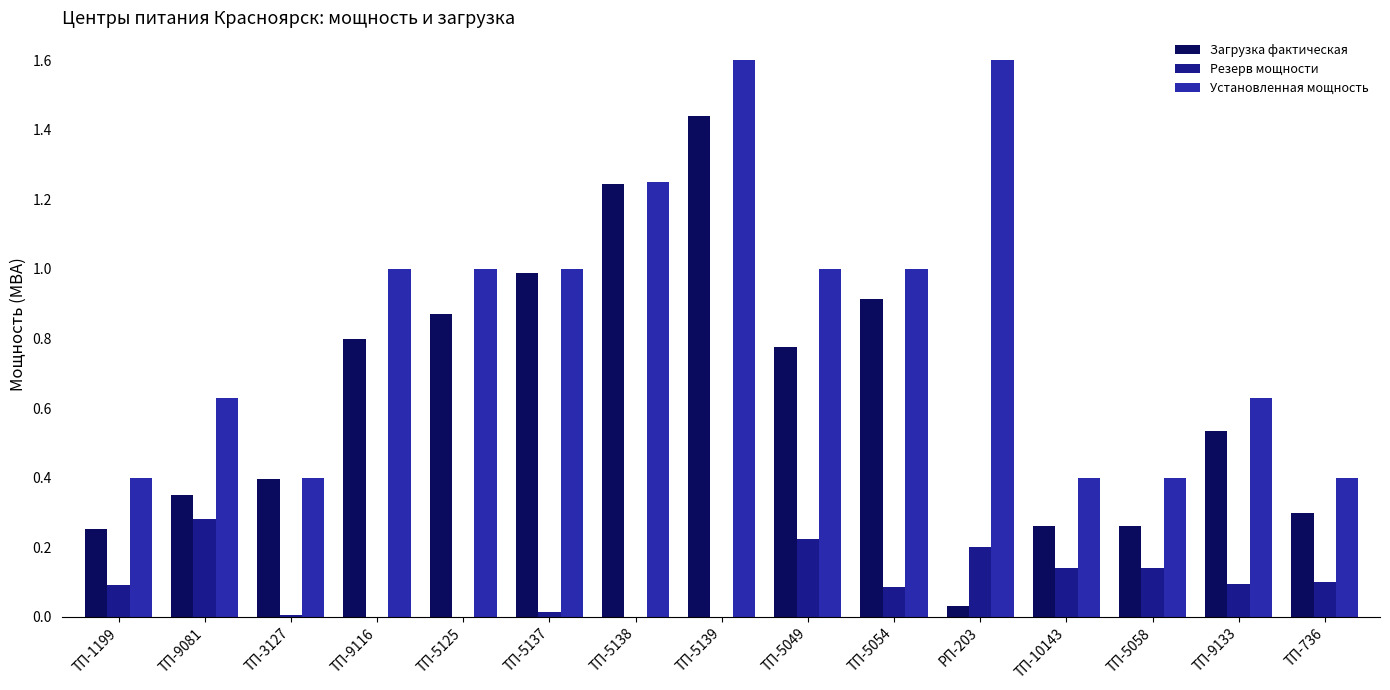

What are all the series names shown in the legend?

Загрузка фактическая, Резерв мощности, Установленная мощность